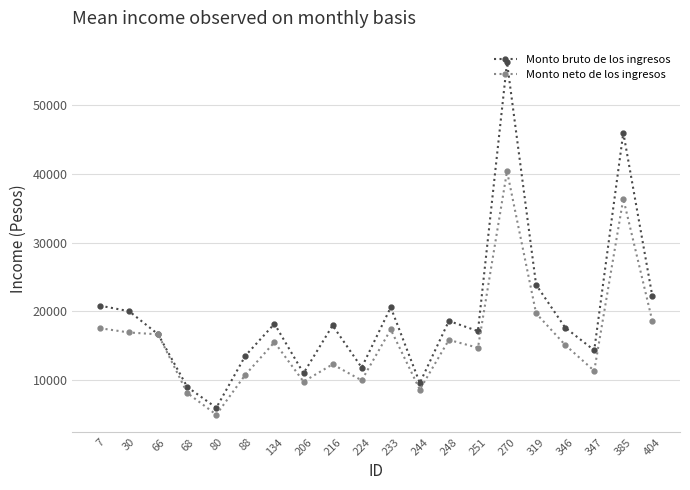

Is the value of Monto bruto de los ingresos at 233 greater than the value of Monto neto de los ingresos at 251?

Yes